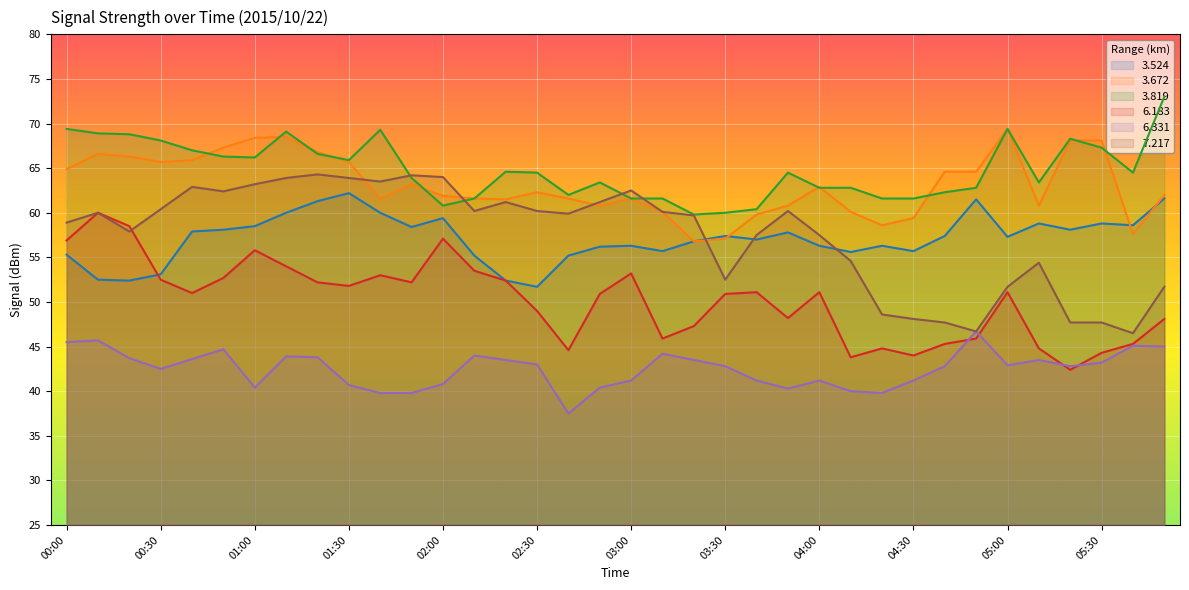

At which label is   6.183 closest to 51?

00:40